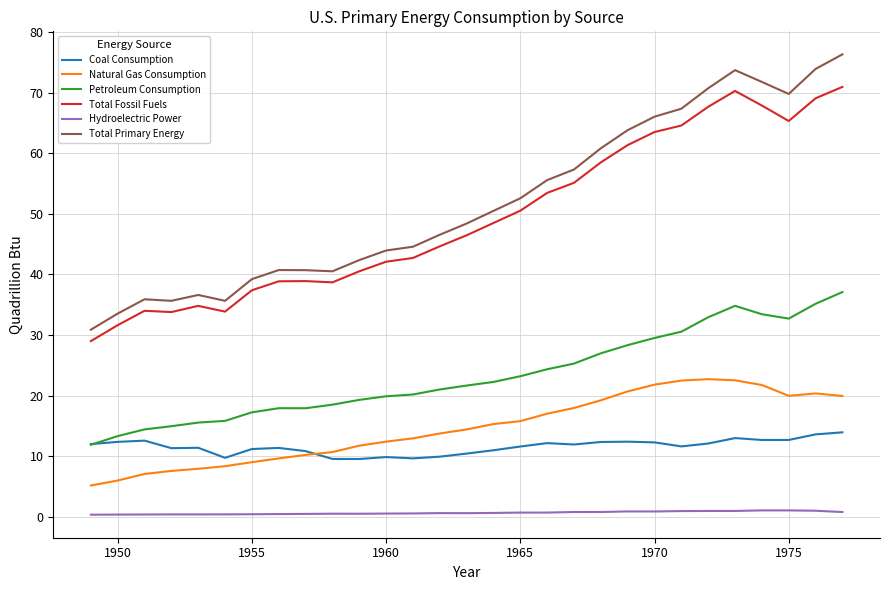

Which series has the largest range (max minus min)?

Total Primary Energy